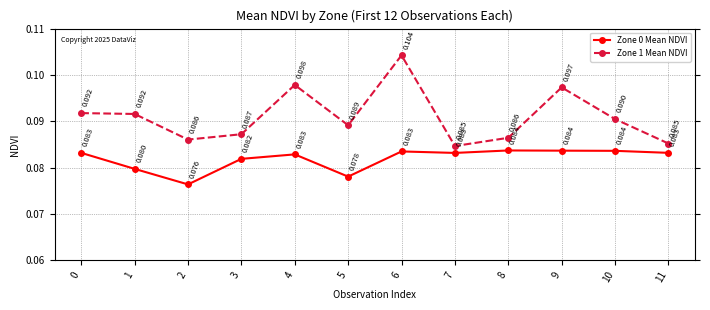

True or false: Zone 1 Mean NDVI and Zone 0 Mean NDVI cross at least once.

False